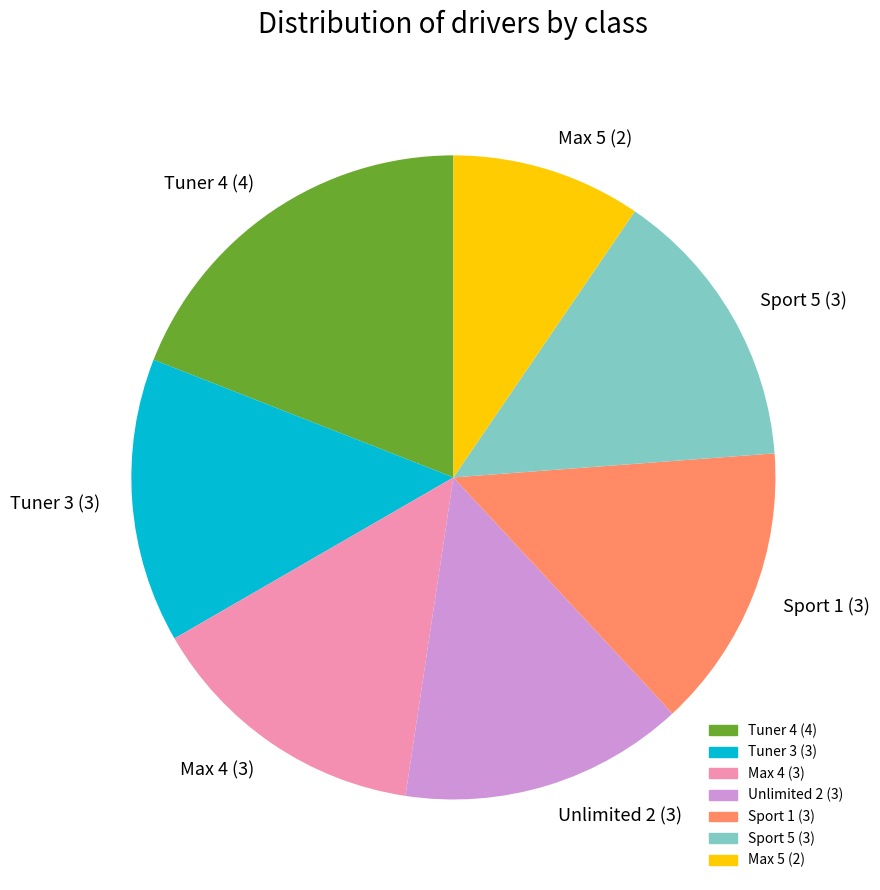

Which slice is the smallest?

Max 5